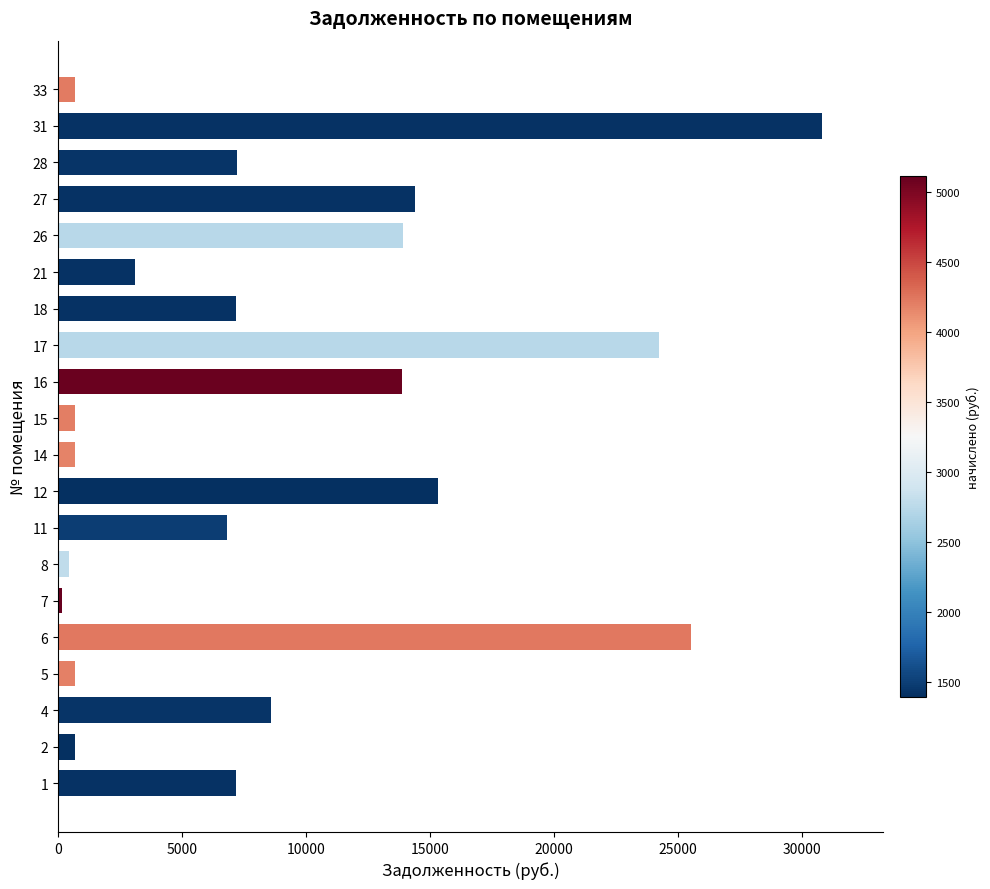

Is it true that the value at 12 is 23669.9?

False